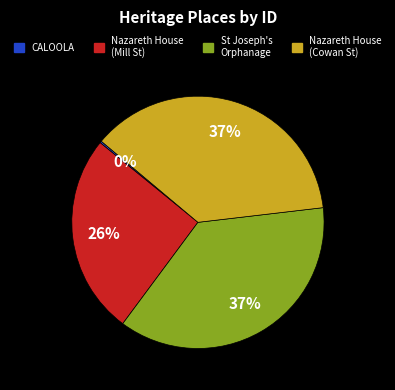

Does any single category account for the majority?

No